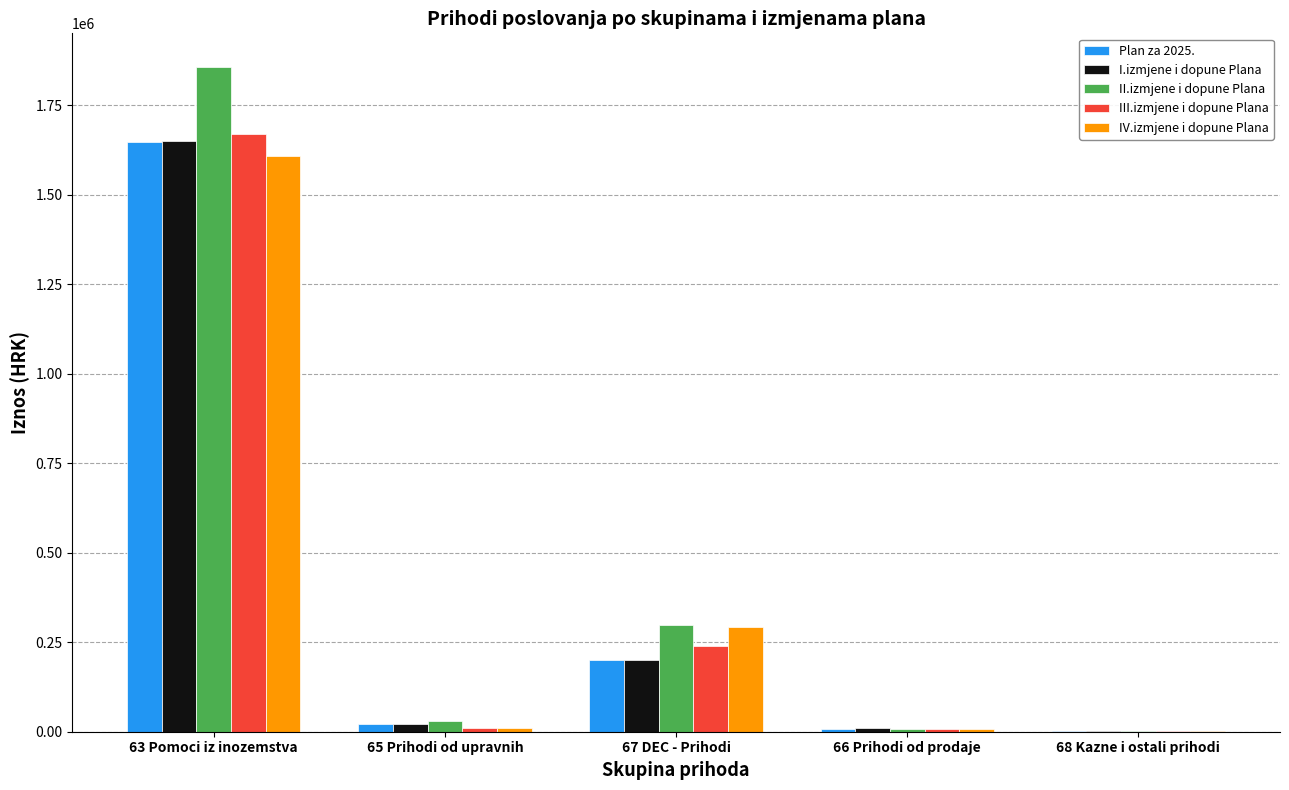

At which category is the sum across all series the highest?

63 Pomoci iz inozemstva